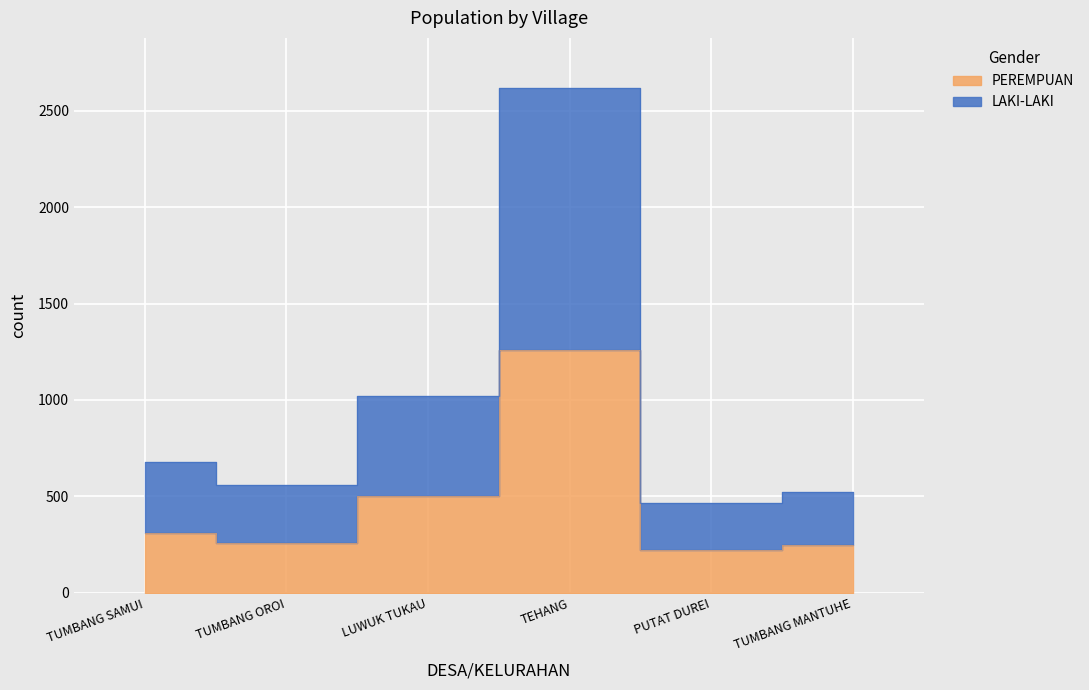

Count the number of data series in this chart.

2